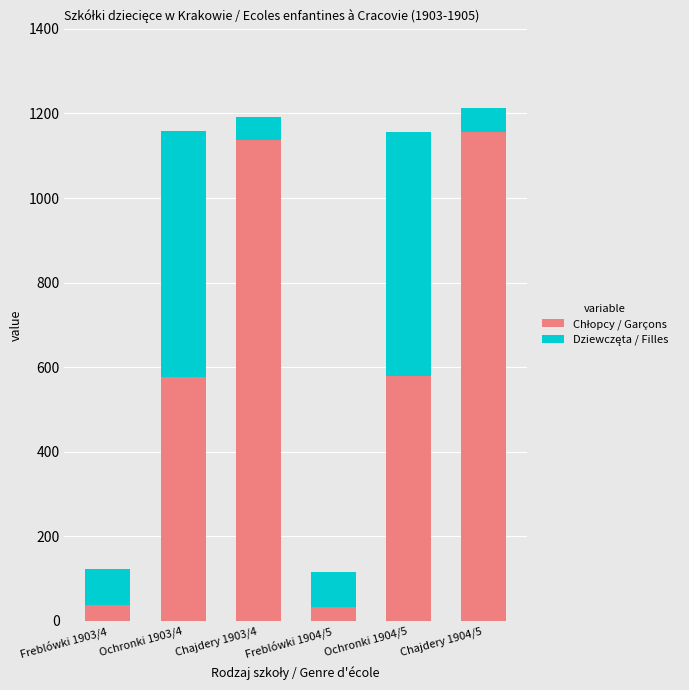

Does the chart contain stacked bars?

Yes